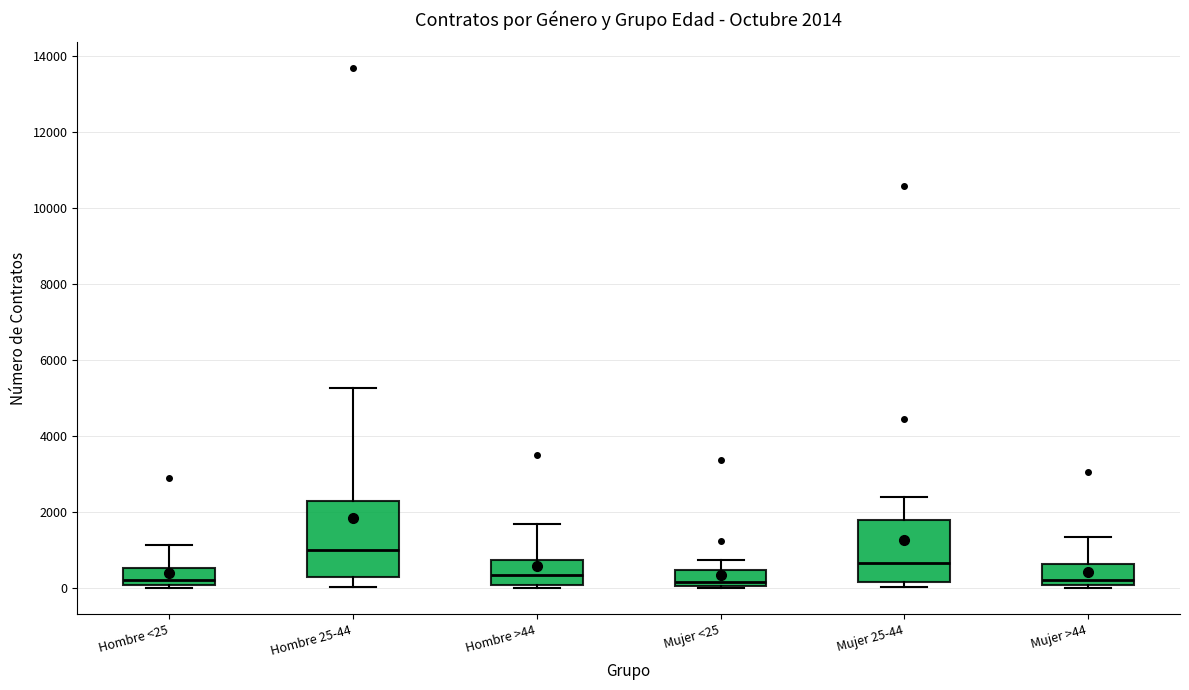

Which box is the tallest, from its lower edge to its upper edge?

Hombre 25-44